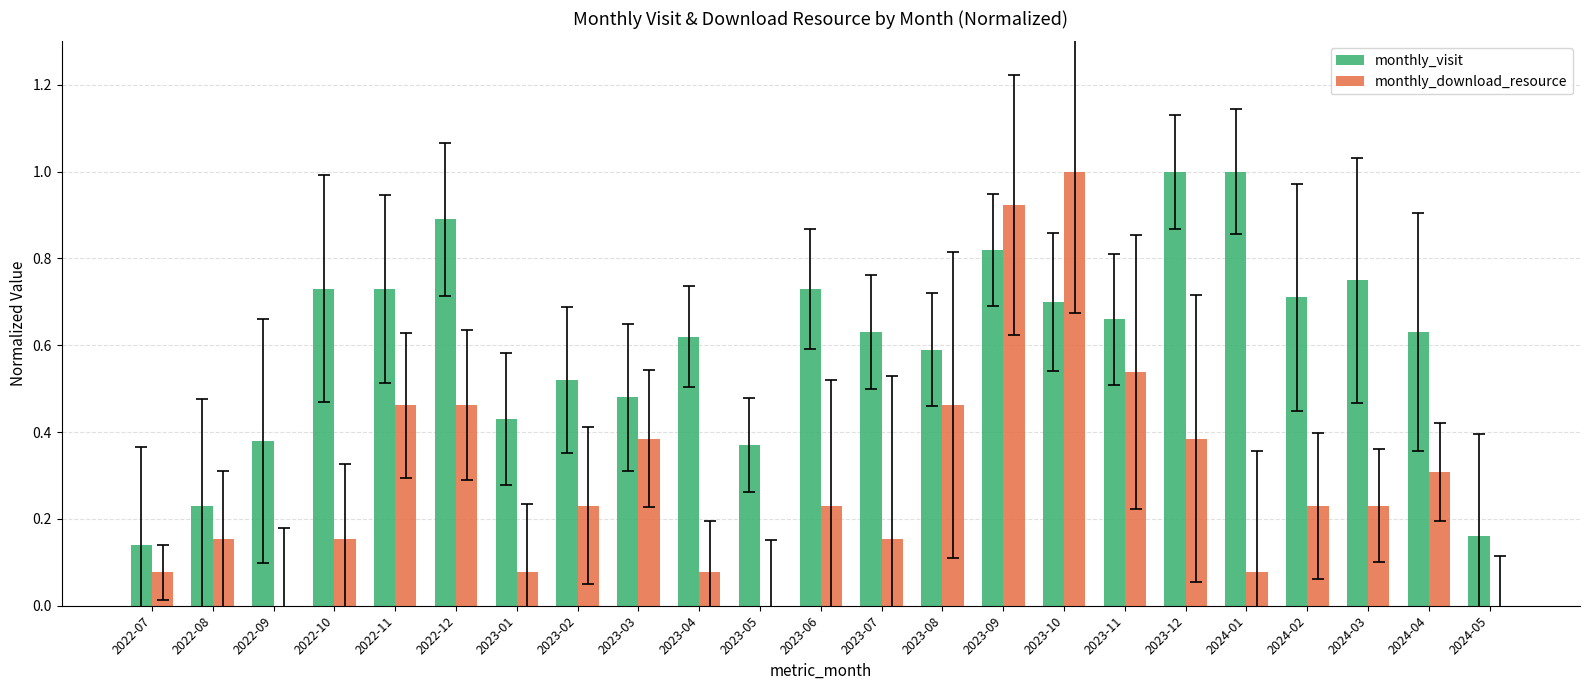

The monthly_visit series shows 0.6 at 2023-07. True or false?

True